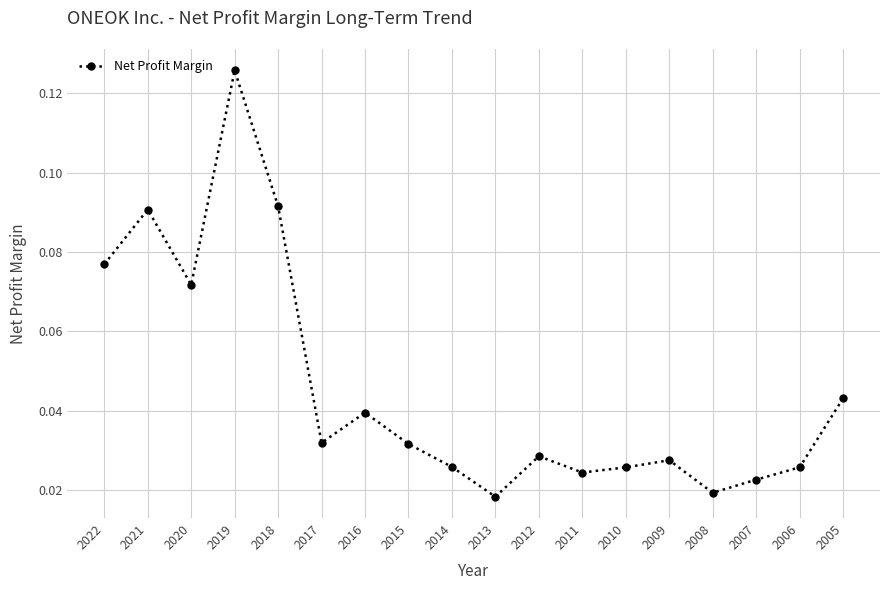

How many categories are shown in the chart?

18